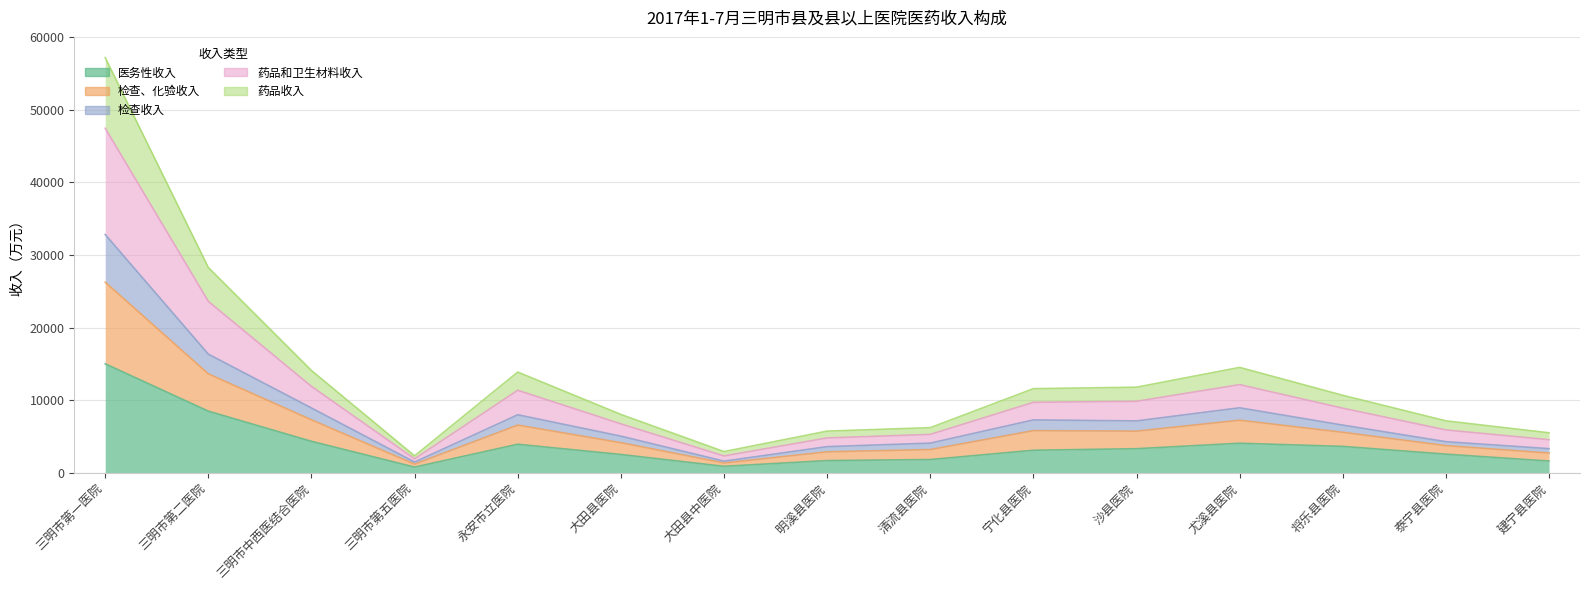

True or false: 药品和卫生材料收入 and 检查收入 cross at least once.

False